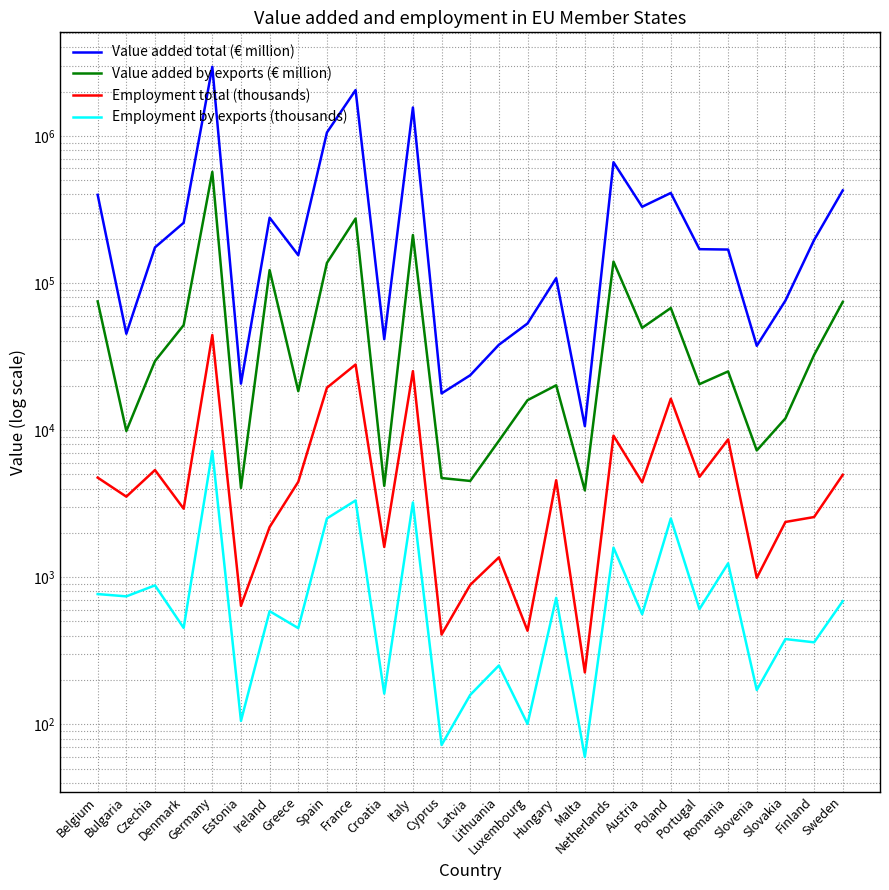

The value of Value added total (€ million) at Czechia is 174452.0. True or false?

True